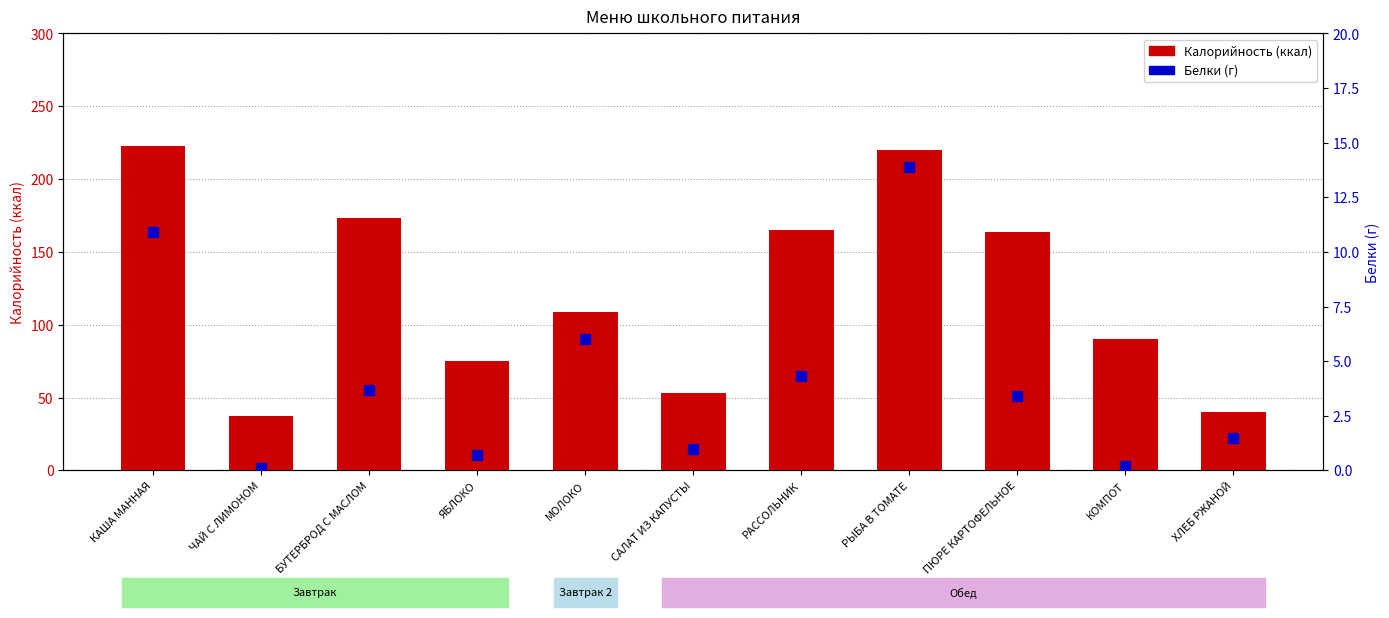

What is the difference between the maximum and minimum values in the Калорийность series?

186.0